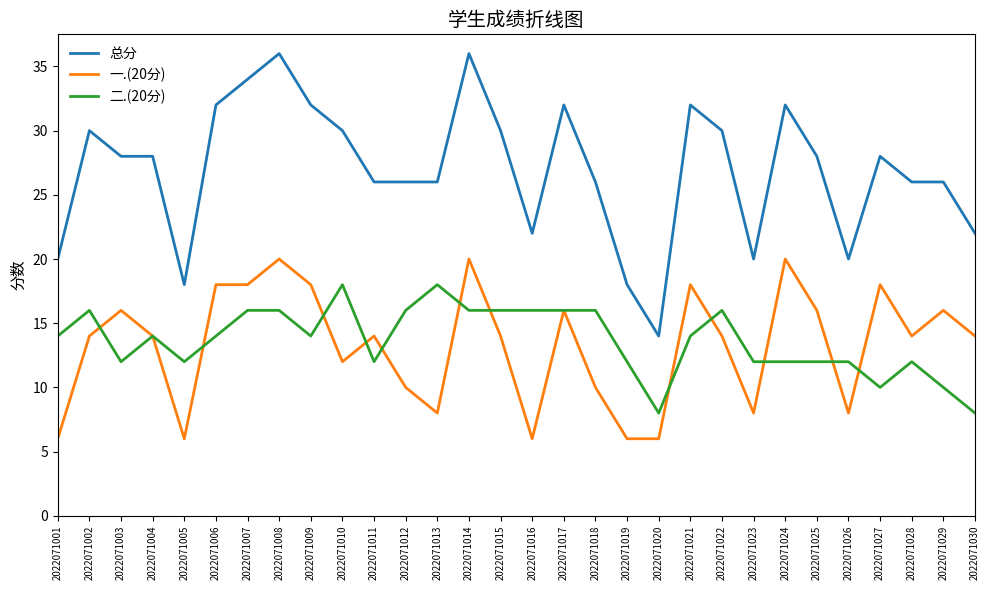

Does the chart display data point markers on the line(s)?

No